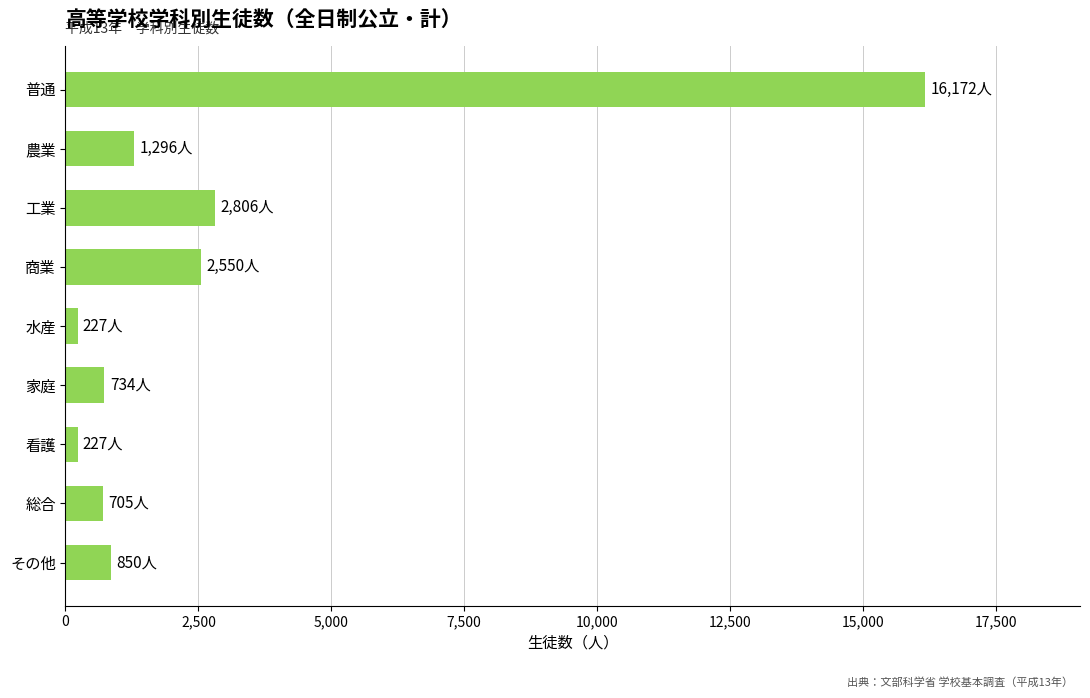

At which label is the value closest to 8199?

工業